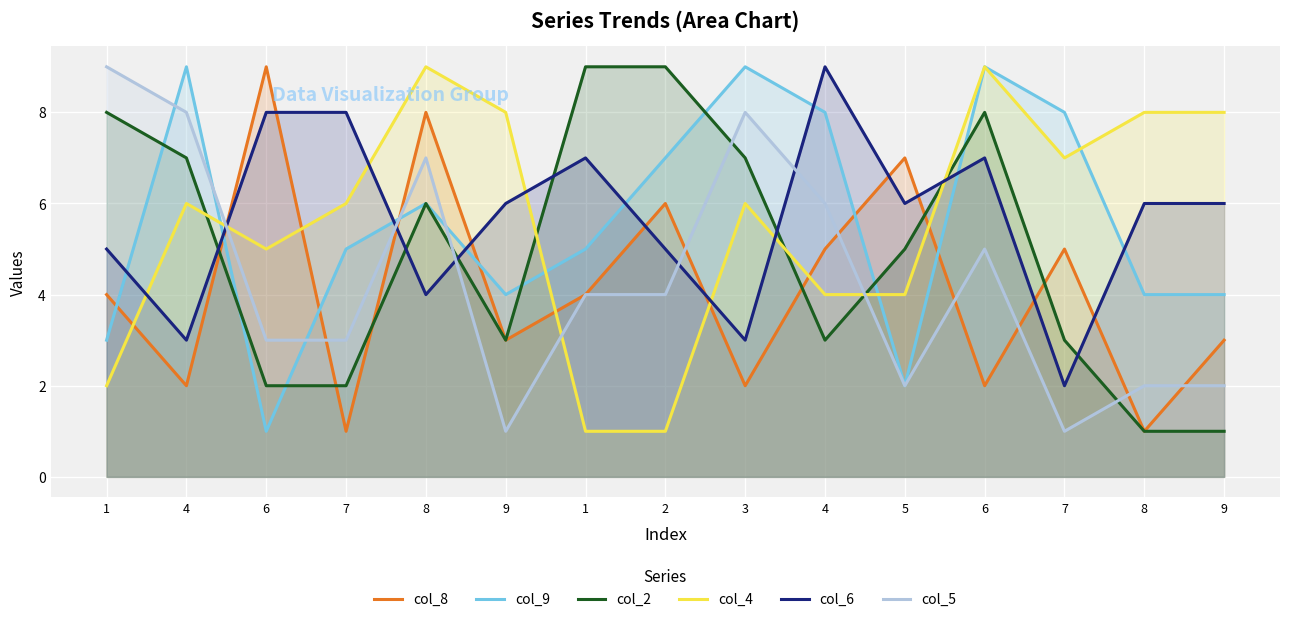

Rank the series at 7 from lowest to highest value.

col_8, col_2, col_5, col_9, col_4, col_6